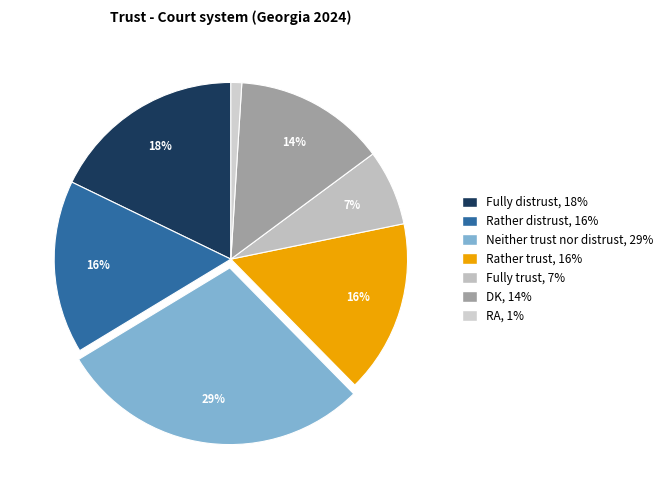

Is there a majority slice in this chart?

No